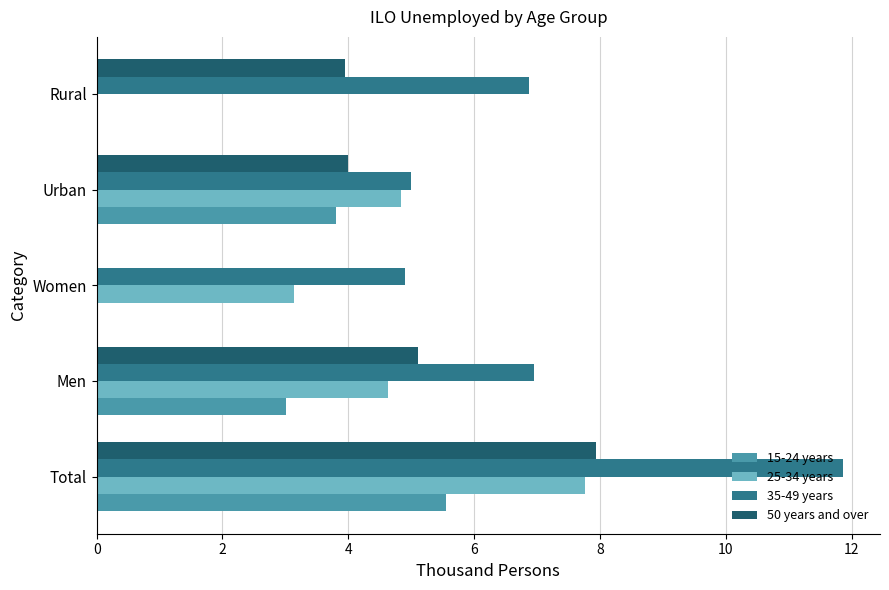

Is the value of 35-49 years at Urban greater than the value of 25-34 years at Women?

Yes